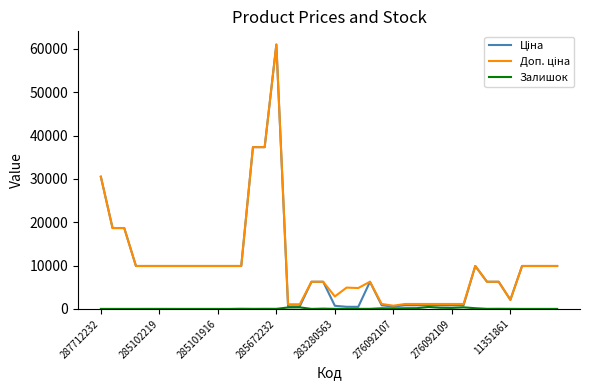

Is this an area chart (filled region under the line)?

No